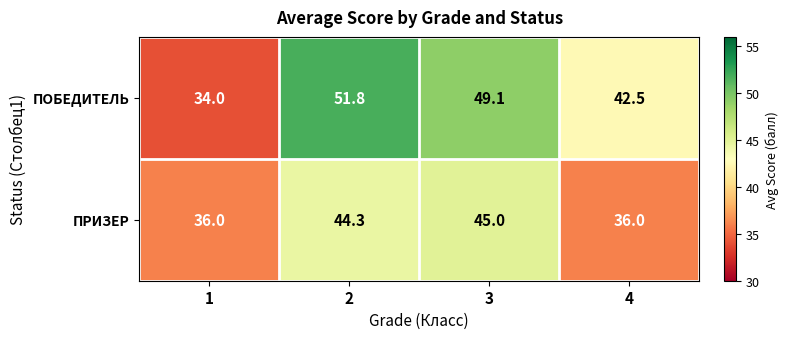

Reading right to left, transcribe all the data shown in this chart.

ПОБЕДИТЕЛЬ: 42.5	49.1	51.8	34.0
ПРИЗЕР: 36.0	45.0	44.3	36.0